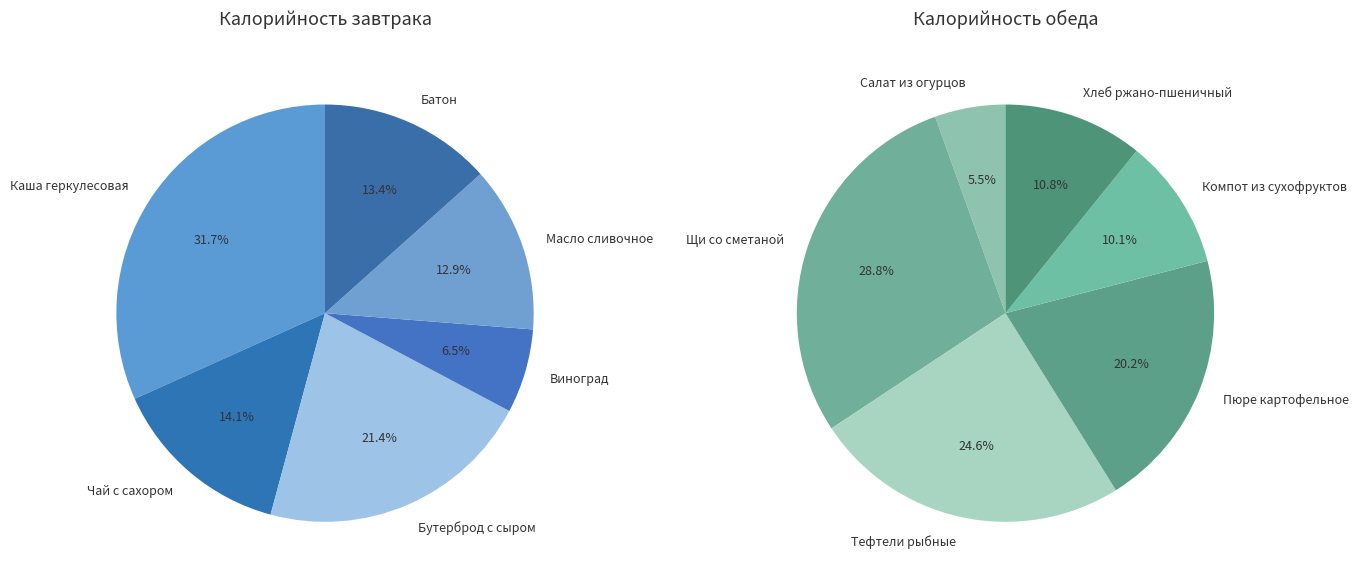

Which slice is the smallest?

Виноград